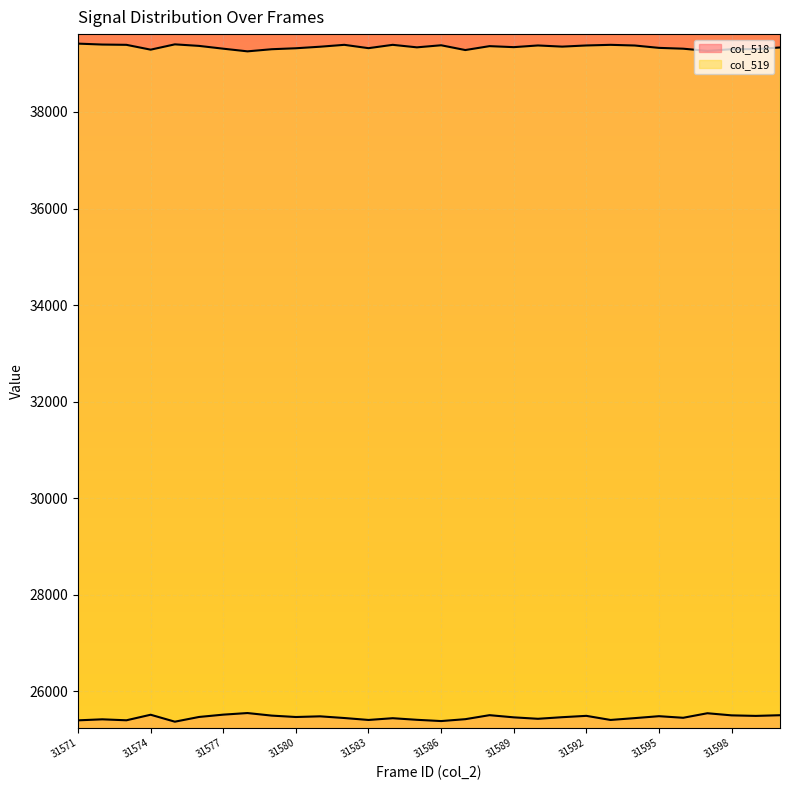

Between 31583 and 31575, which is larger?

31583